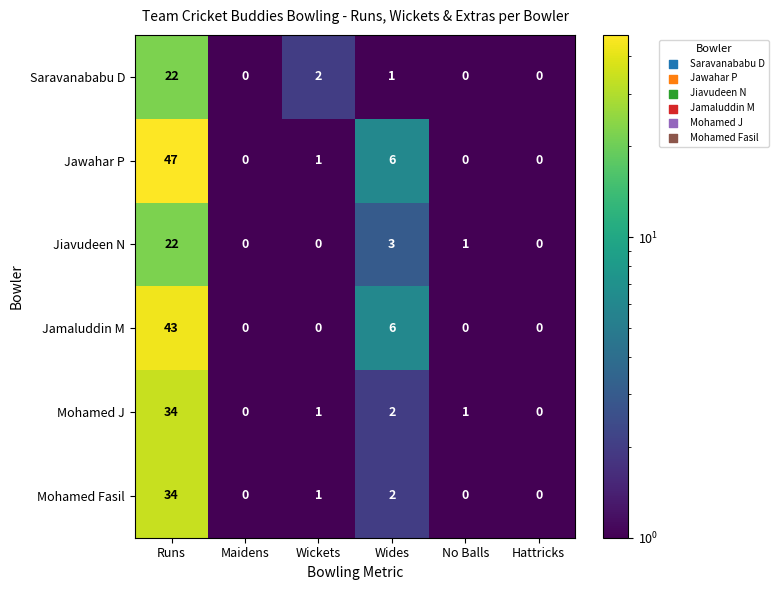

What is the difference between the Jawahar P values at Wides and Wickets?

5